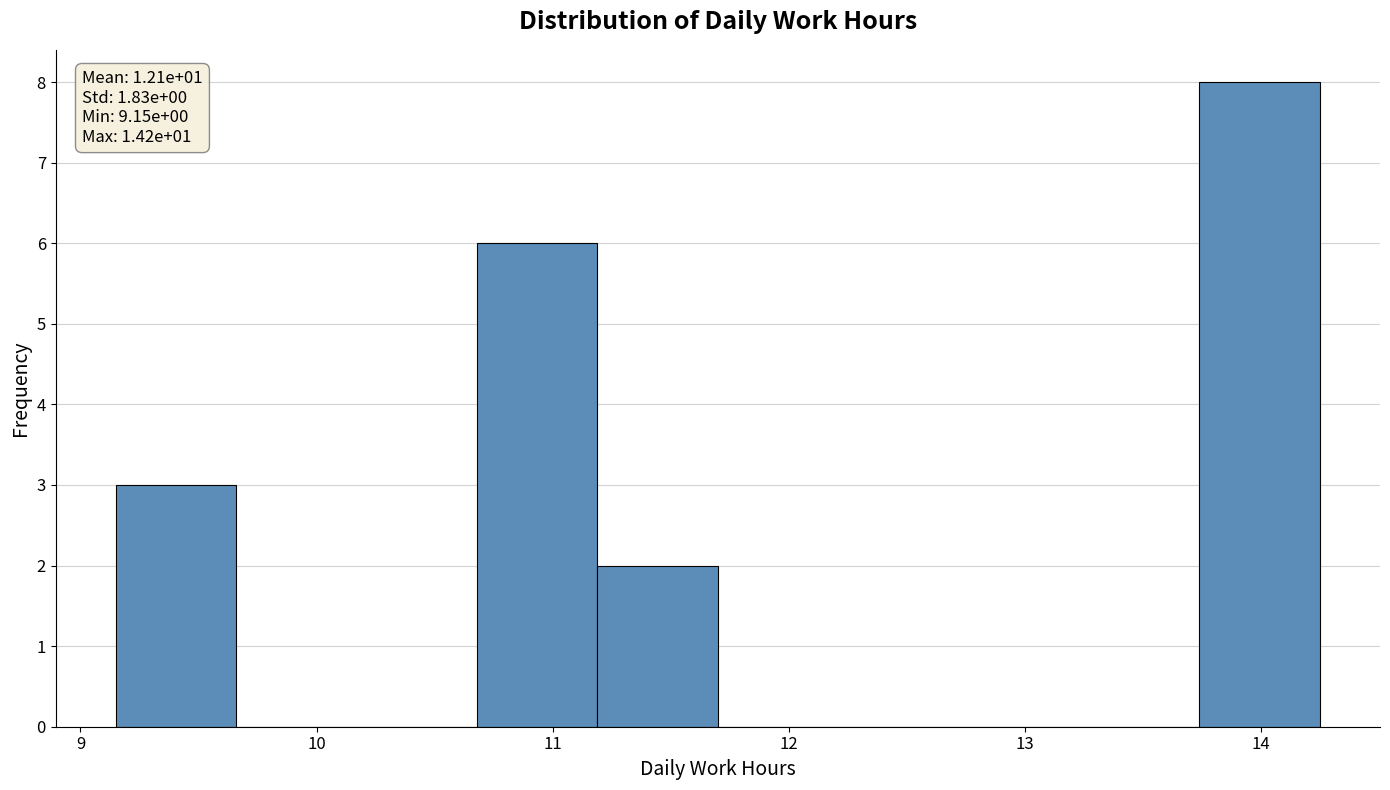

Over which range of the x-axis is the bar tallest?

13.74 to 14.25